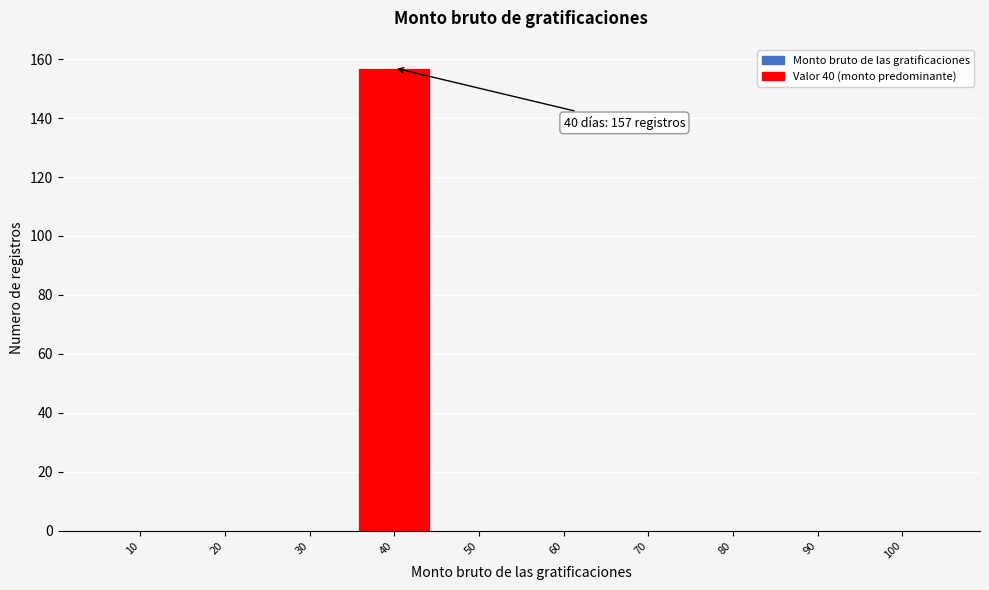

Reading left to right, list all the values displayed in this chart.

10=0	20=0	30=0	40=157	50=0	60=0	70=0	80=0	90=0	100=0